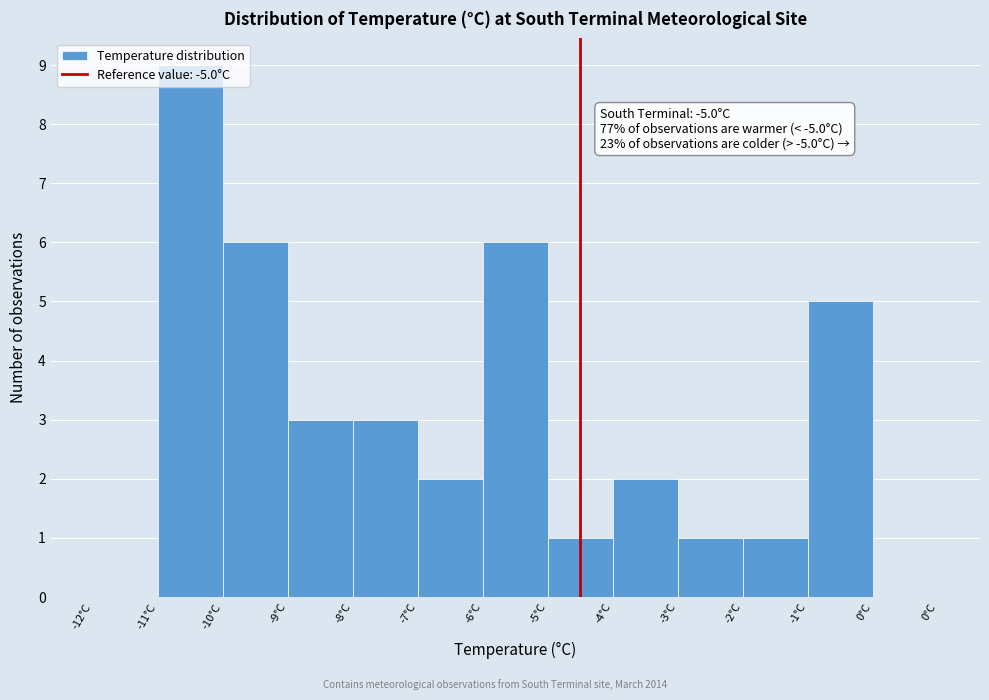

Which category has the highest value across all series?

-11°C